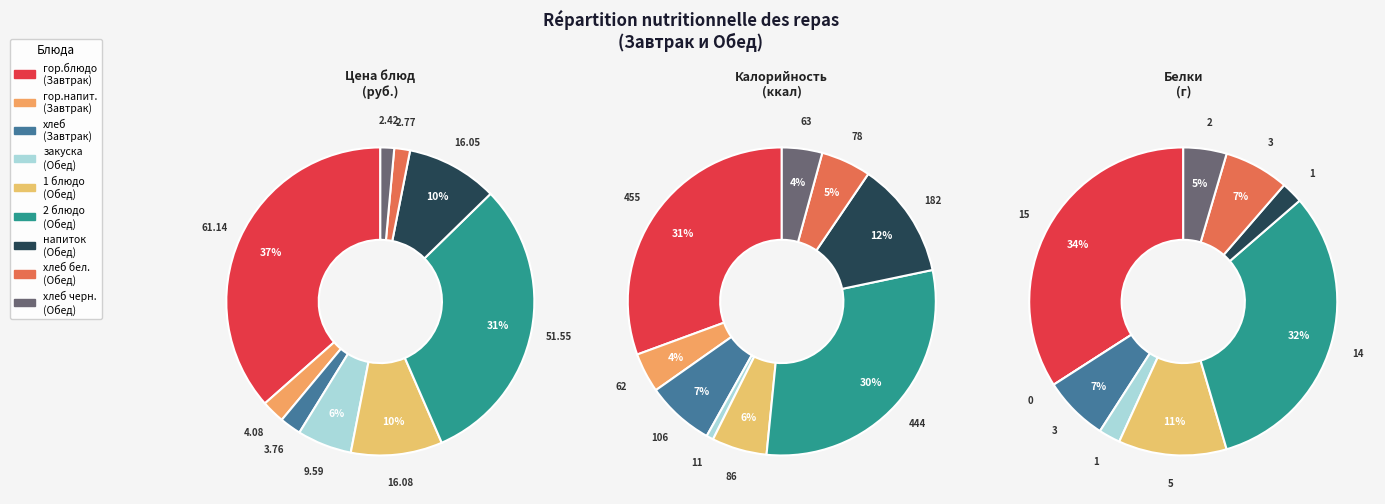

Is Обед (напиток) the majority of the pie?

No